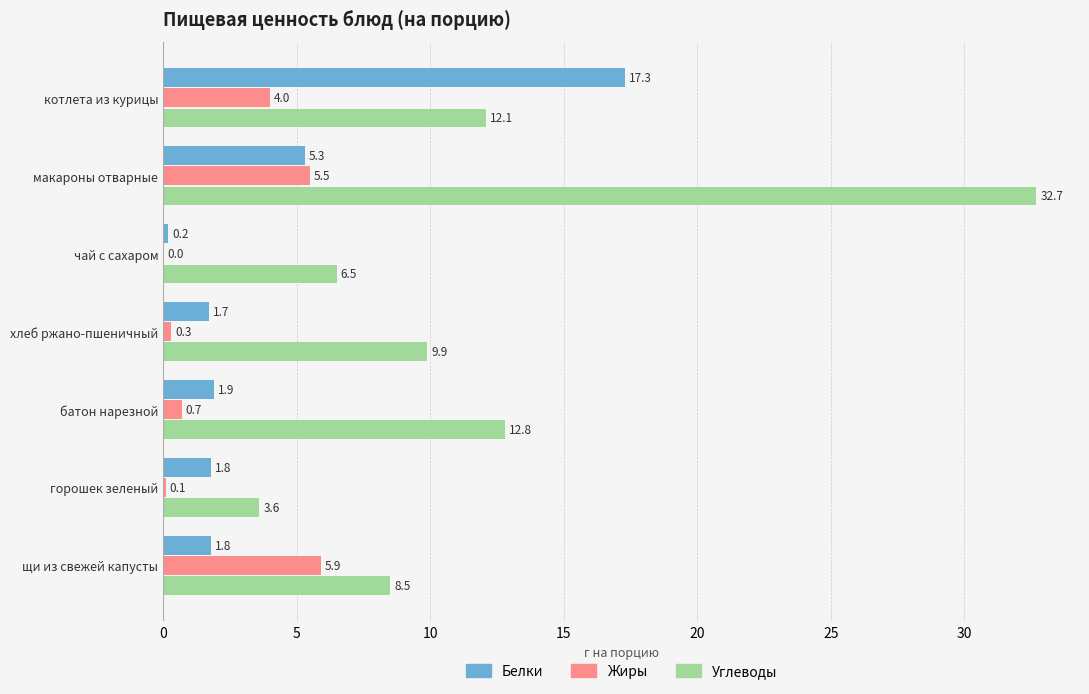

True or false: Жиры has a value of 5.9 at котлета из курицы.

False